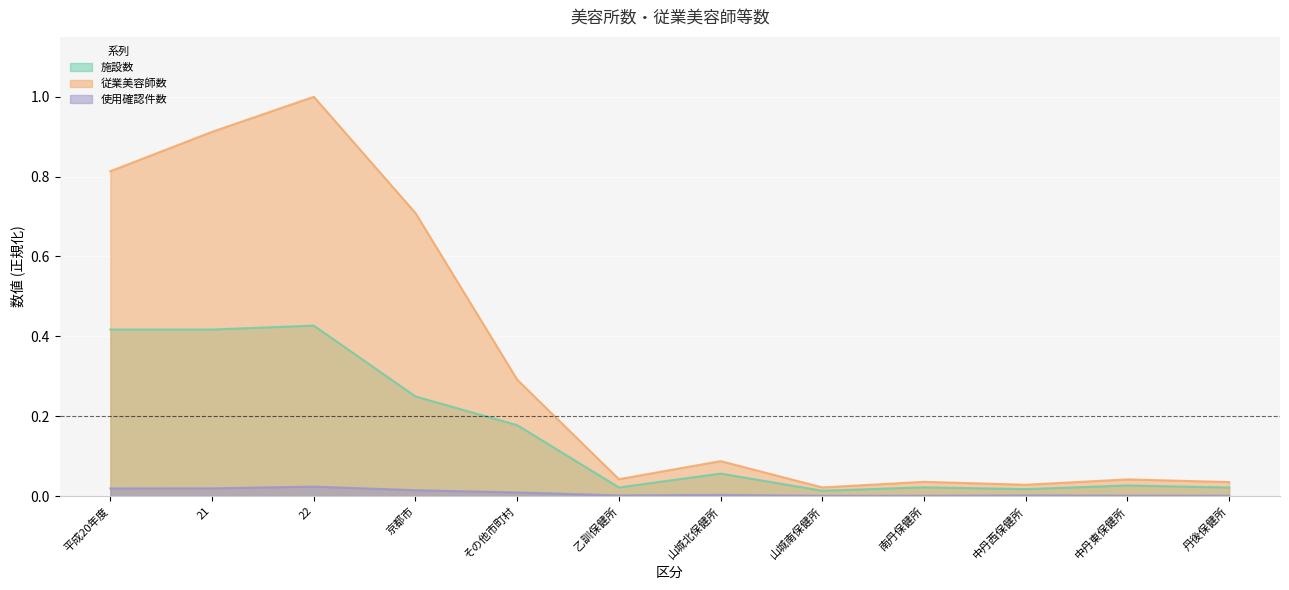

True or false: 施設数 and 従業美容師数 cross at least once.

False